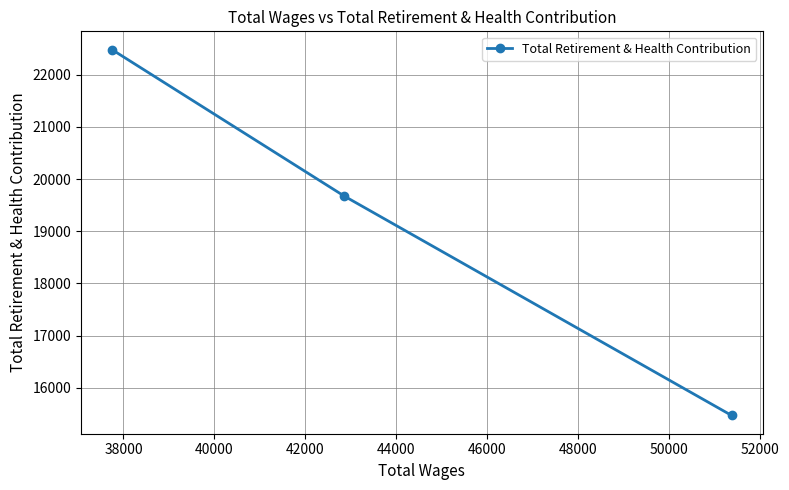

What is the minimum value shown in the chart?

15468